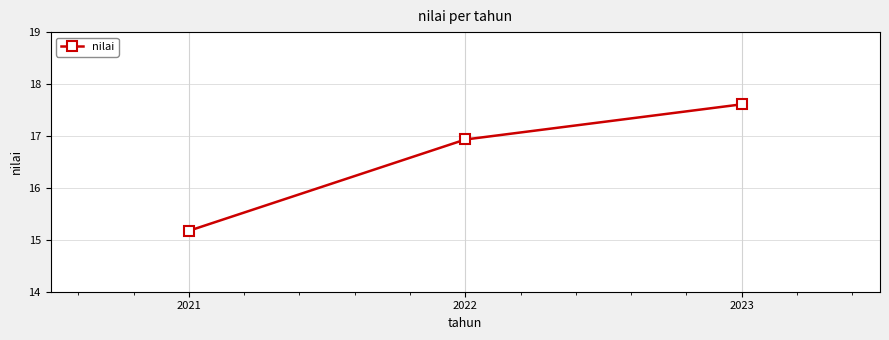

Approximately how many times larger is the value at 2023 compared to 2022?

1.0